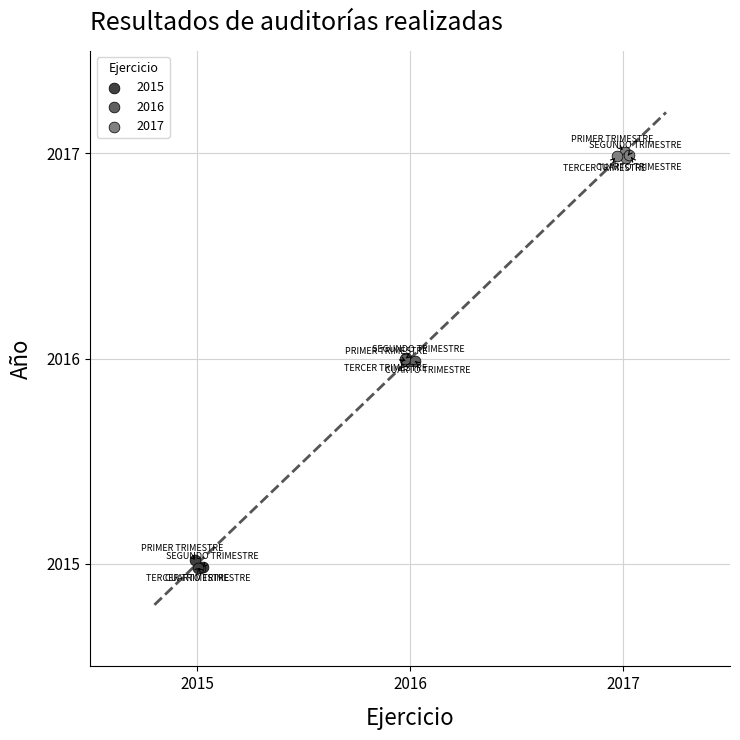

Which series reaches the maximum Y coordinate?

2017